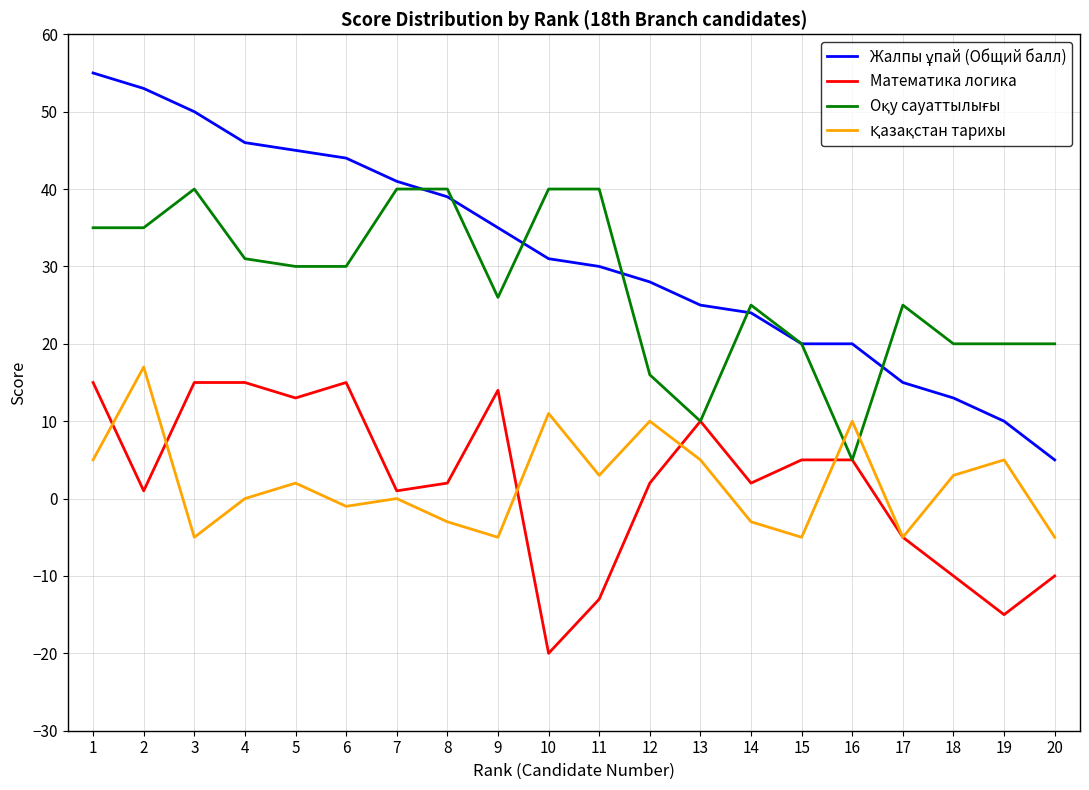

What is the maximum value shown in the chart?

55